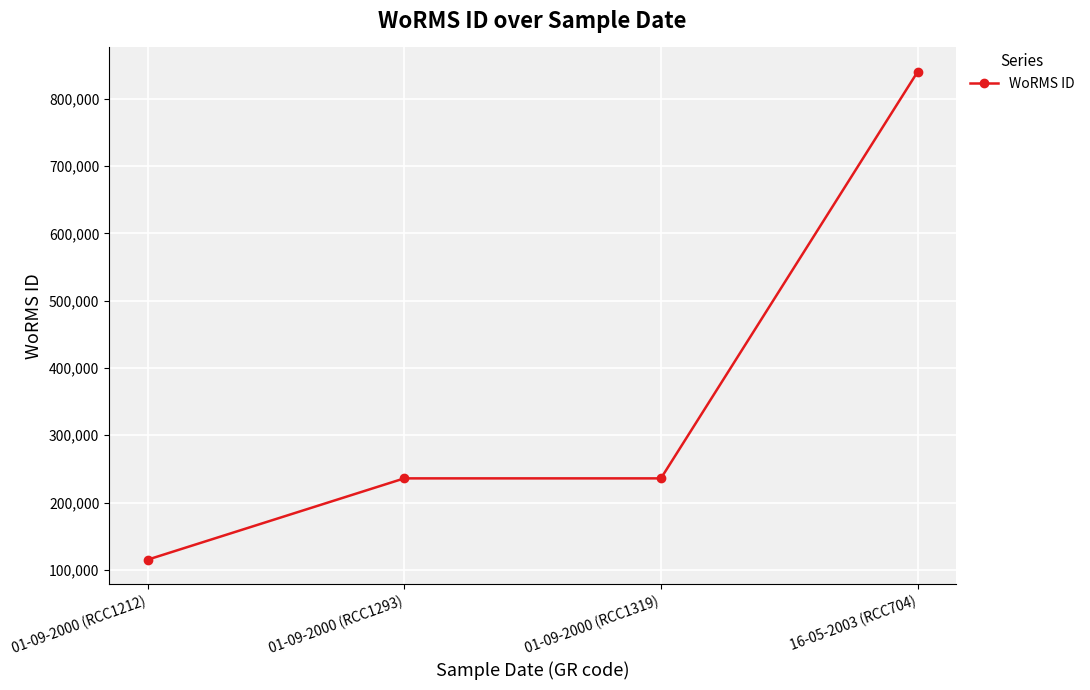

Reading left to right, extract all data points from this chart.

01-09-2000 (RCC1212)=115104	01-09-2000 (RCC1293)=235955	01-09-2000 (RCC1319)=235955	16-05-2003 (RCC704)=840109